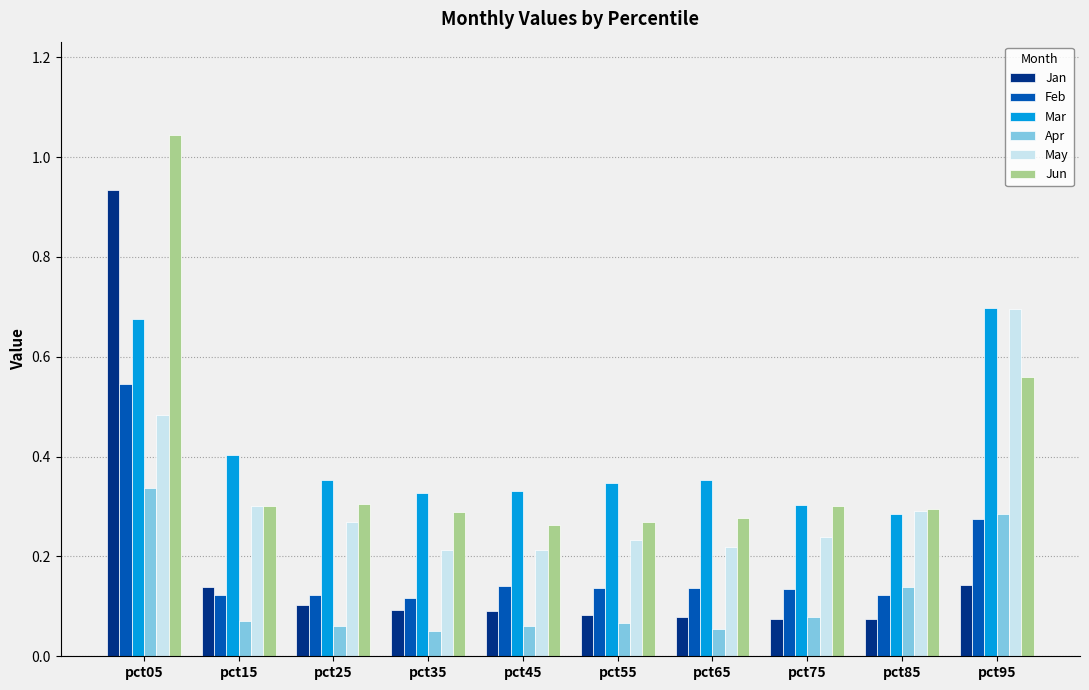

Which category has the highest value in the Apr series?

pct05